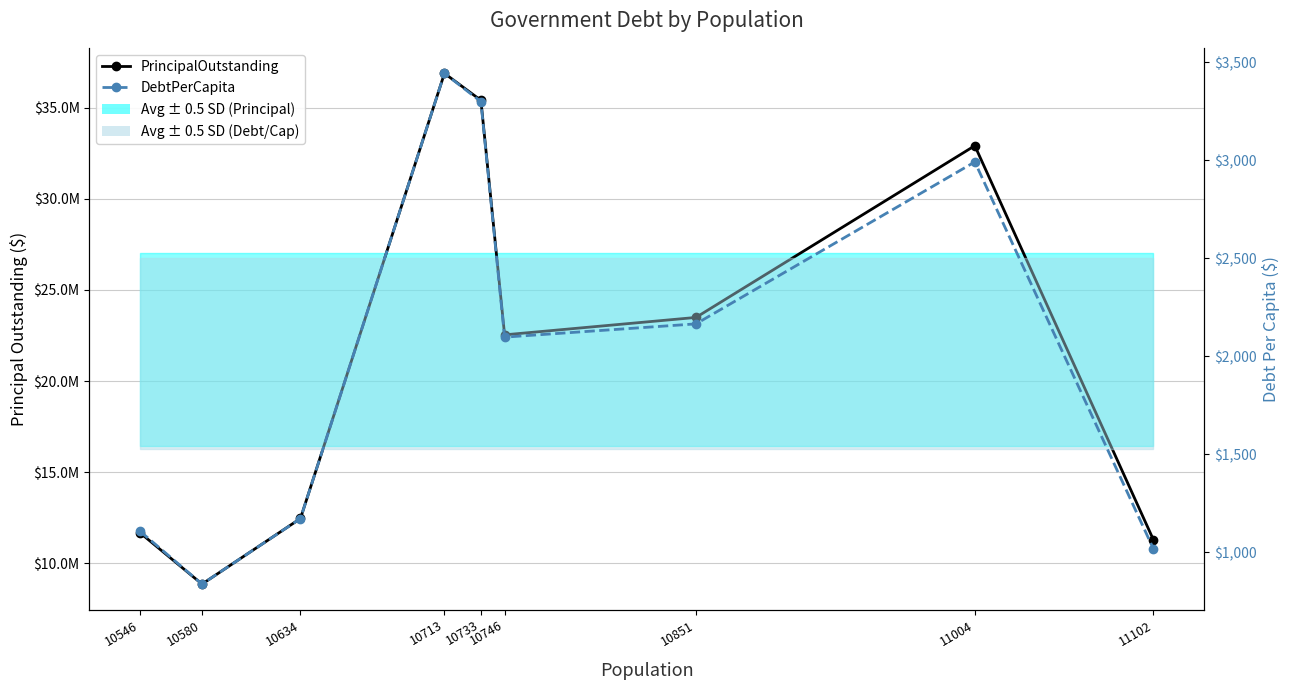

Between 10634 and 10580, which is larger?

10634